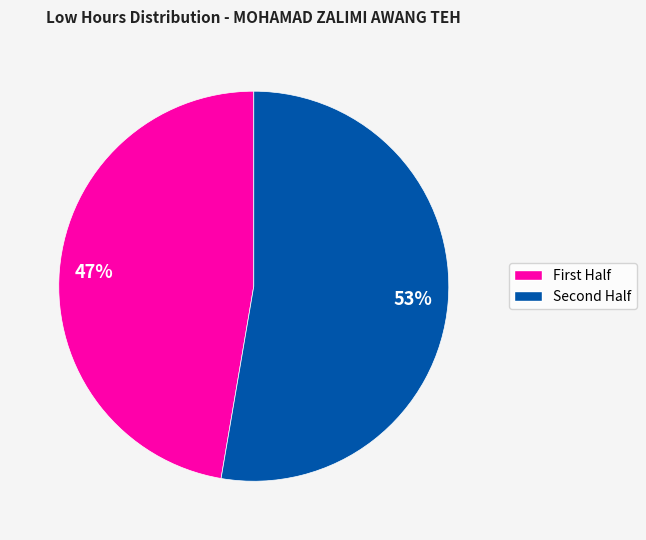

Is there any slice that represents more than half of the pie?

Yes